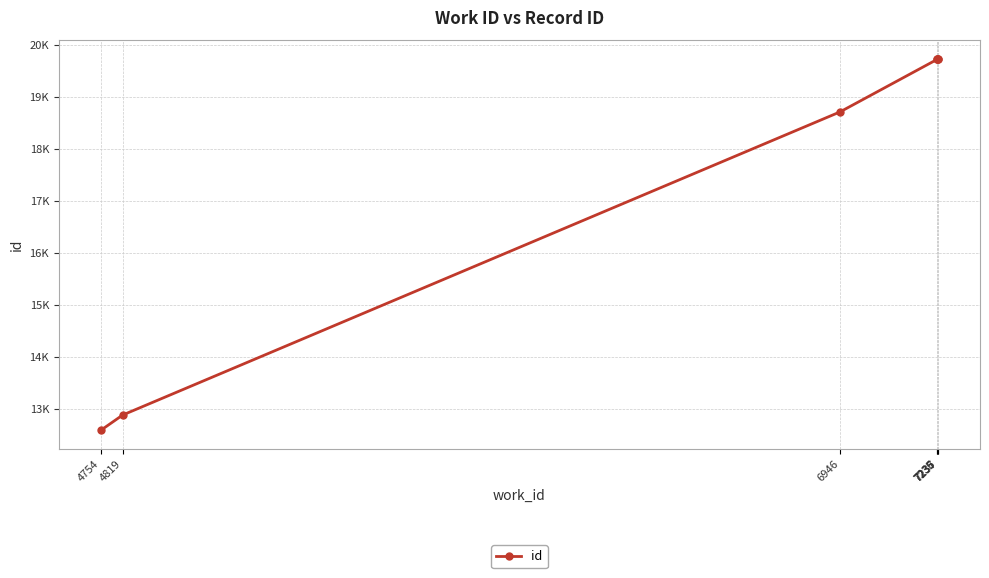

Which has a higher value, 7237 or 4754?

7237